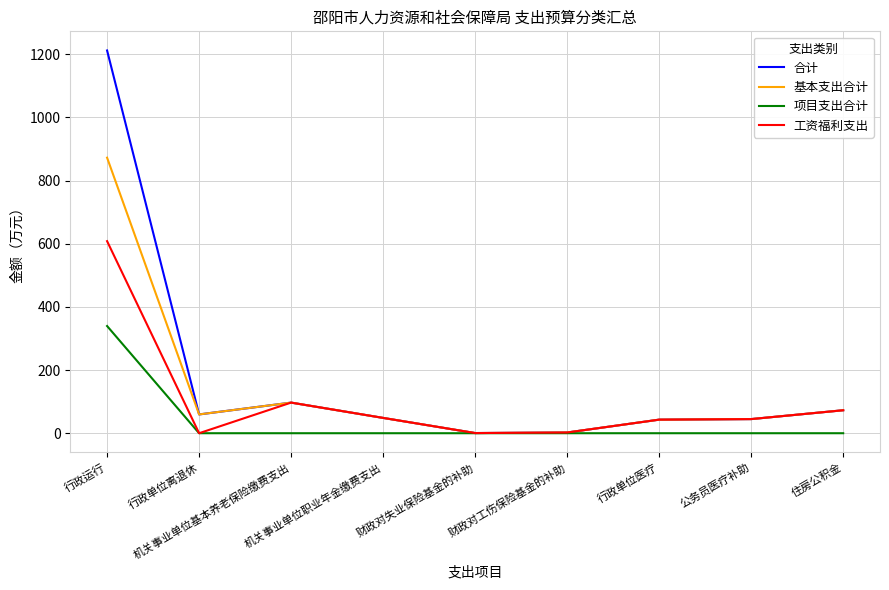

What is the greatest value displayed?

1212.2